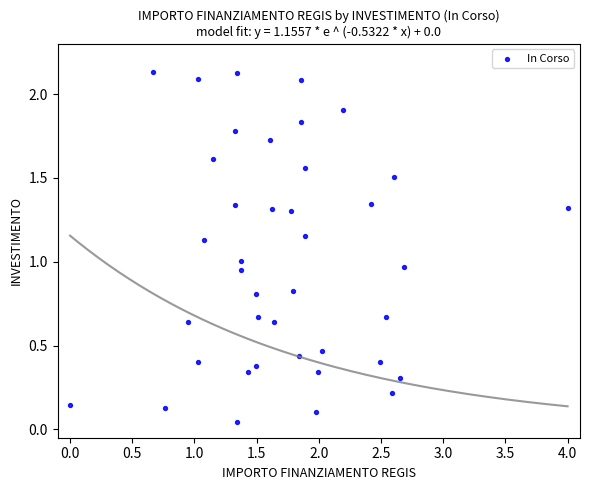

What is the range of X values (max minus min)?

4.0